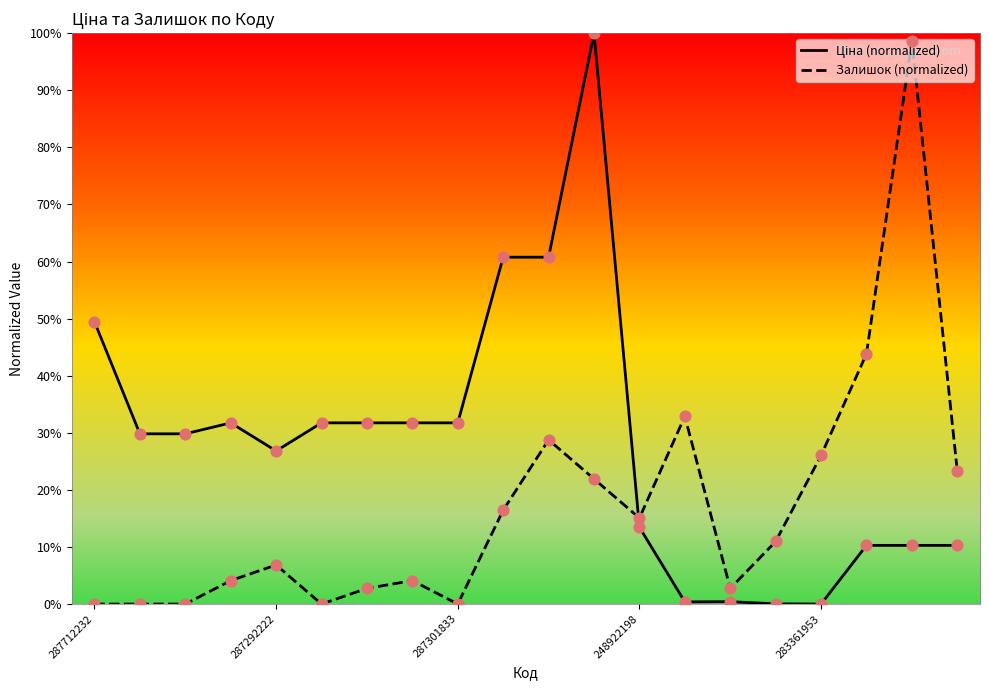

What is the total value across all series at 7?

35.8